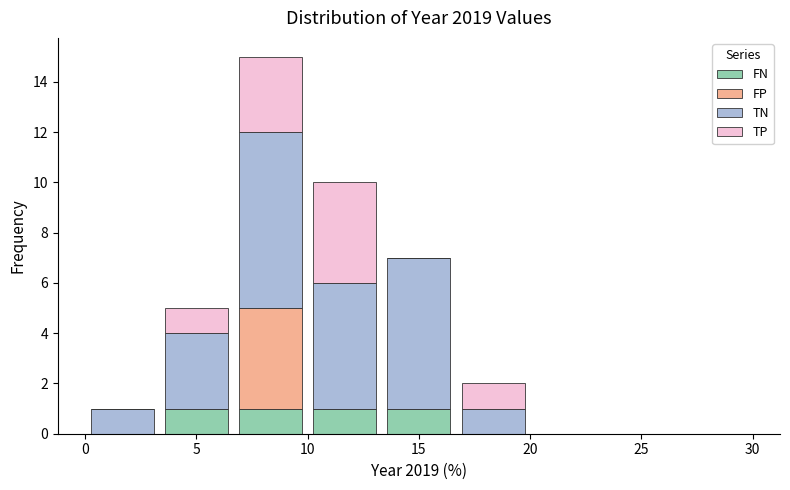

Which range on the x-axis has the tallest stacked bar (by total height)?

6.5 to 10.0